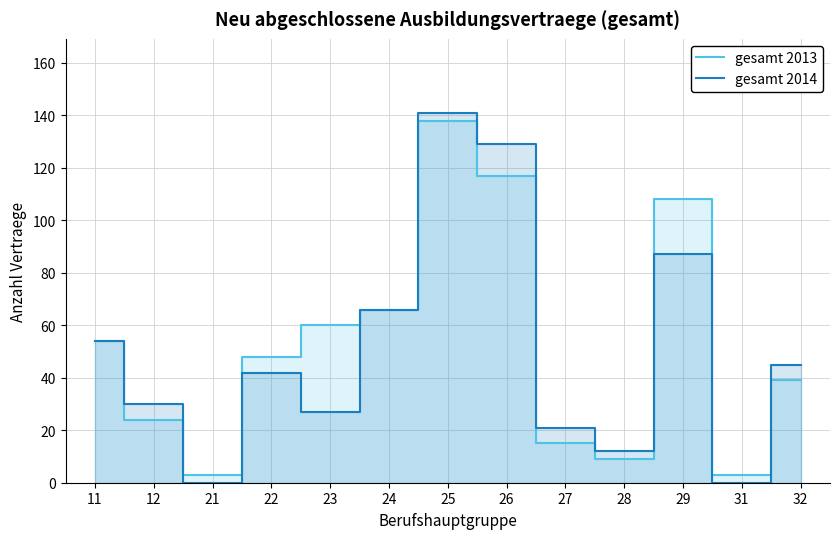

How many categories are shown in the chart?

13